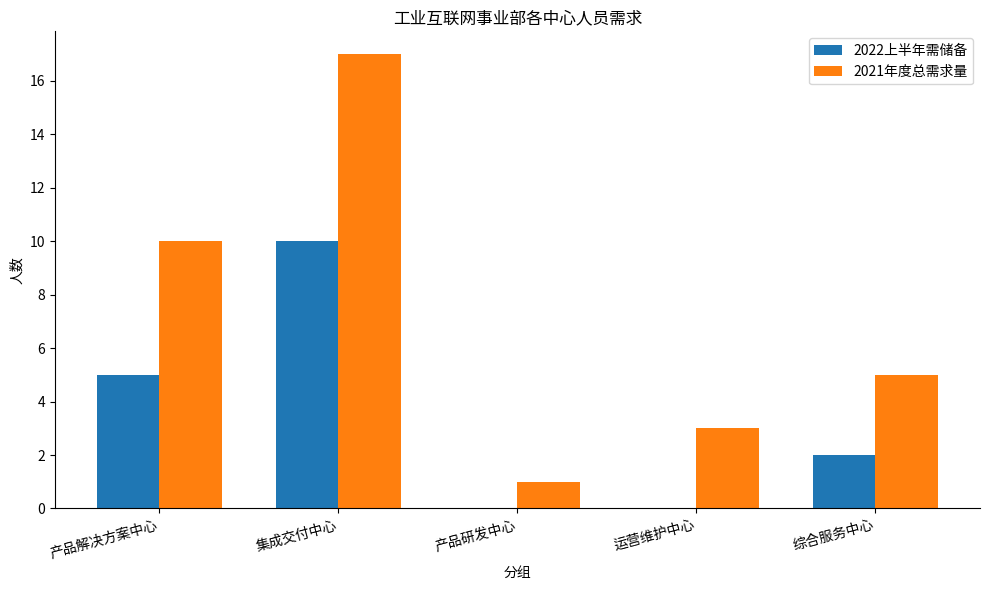

What is the spread (max minus min) of values at 运营维护中心?

3